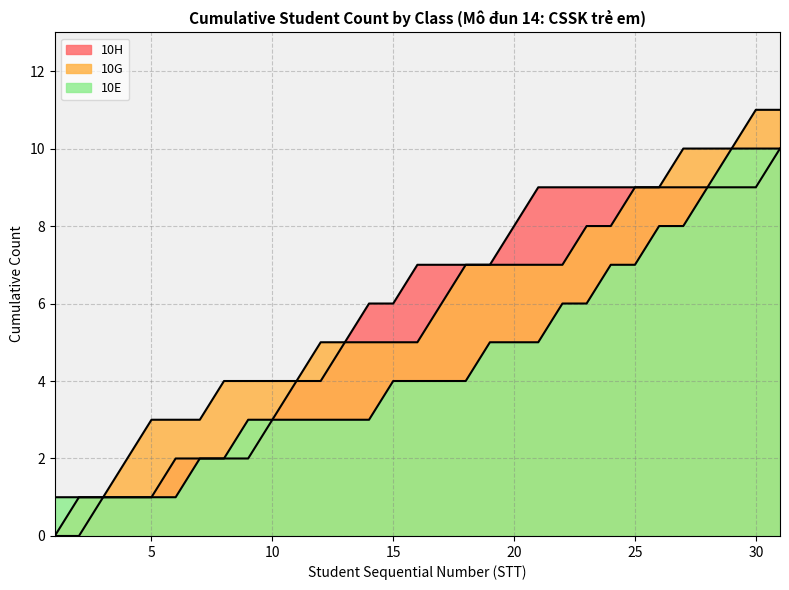

How many lines are shown in the chart?

3